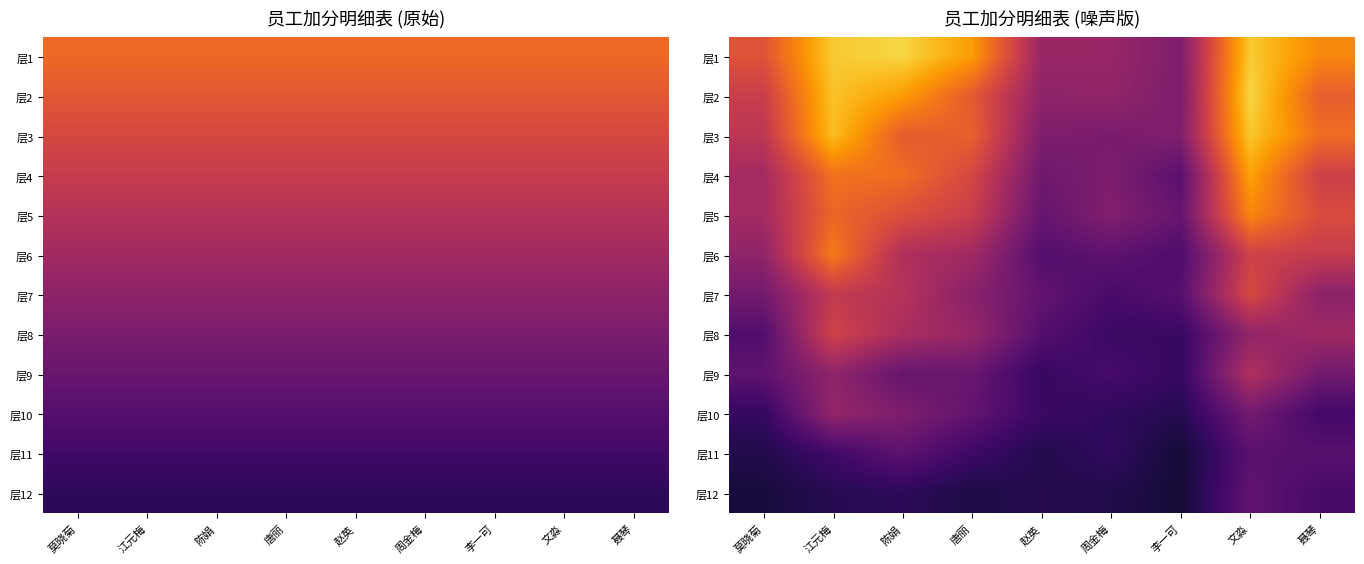

What is the minimum value for 层5?

4.3